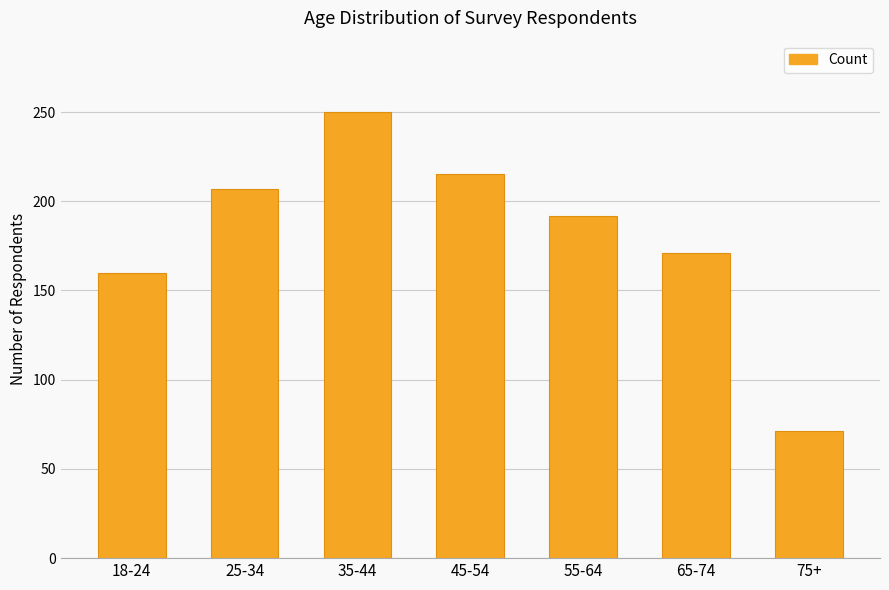

List the labels in order of value, smallest first.

75+, 18-24, 65-74, 55-64, 25-34, 45-54, 35-44